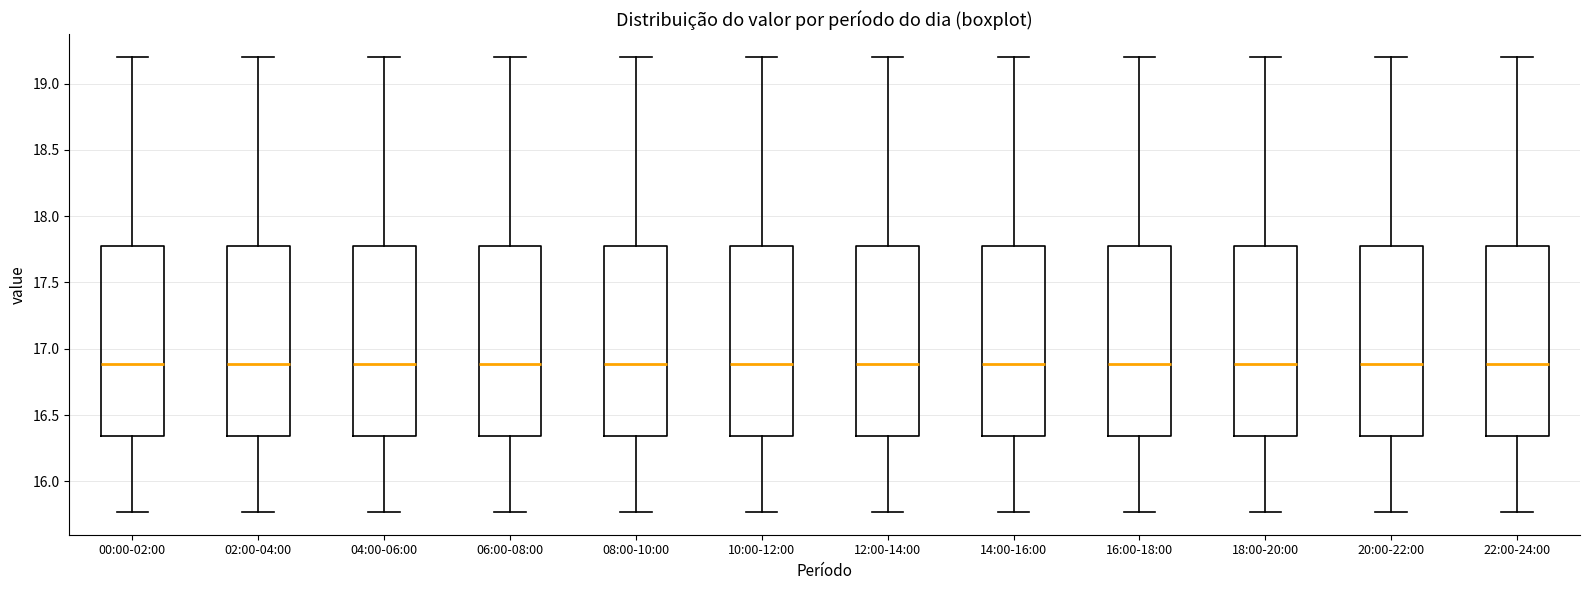

Reading left to right, read every box against the y-axis: the position of its median line, the range the box covers, and the ends of its whiskers. The values are not printed on the chart, so give them approximately, as read against the axis.

00:00-02:00: median 16.90, box 16.35 to 17.80, whiskers 15.75 to 19.20
02:00-04:00: median 16.90, box 16.35 to 17.80, whiskers 15.75 to 19.20
04:00-06:00: median 16.90, box 16.35 to 17.80, whiskers 15.75 to 19.20
06:00-08:00: median 16.90, box 16.35 to 17.80, whiskers 15.75 to 19.20
08:00-10:00: median 16.90, box 16.35 to 17.80, whiskers 15.75 to 19.20
10:00-12:00: median 16.90, box 16.35 to 17.80, whiskers 15.75 to 19.20
12:00-14:00: median 16.90, box 16.35 to 17.80, whiskers 15.75 to 19.20
14:00-16:00: median 16.90, box 16.35 to 17.80, whiskers 15.75 to 19.20
16:00-18:00: median 16.90, box 16.35 to 17.80, whiskers 15.75 to 19.20
18:00-20:00: median 16.90, box 16.35 to 17.80, whiskers 15.75 to 19.20
20:00-22:00: median 16.90, box 16.35 to 17.80, whiskers 15.75 to 19.20
22:00-24:00: median 16.90, box 16.35 to 17.80, whiskers 15.75 to 19.20